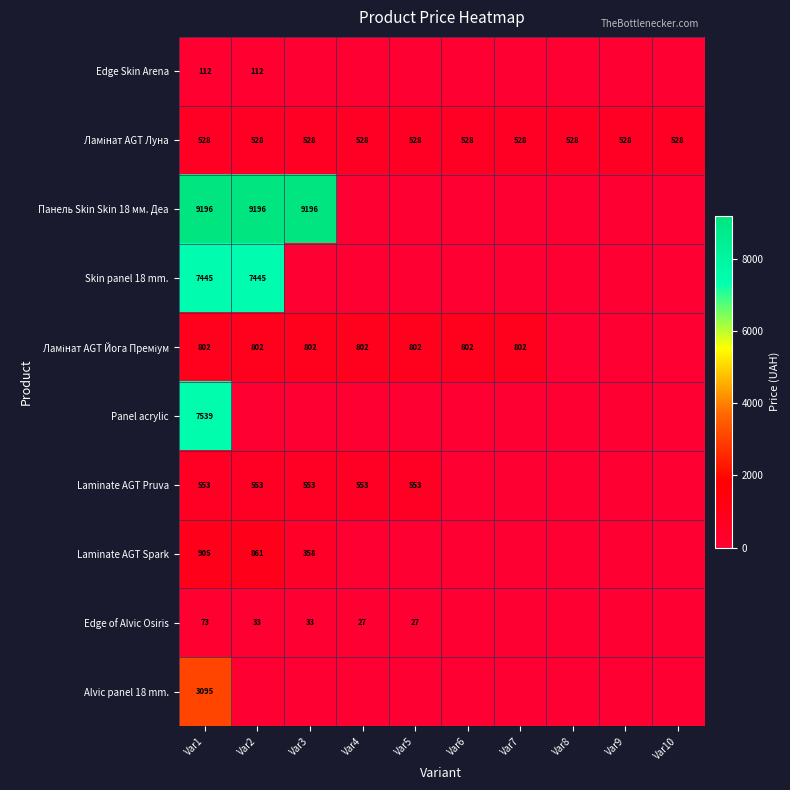

What is the spread (max minus min) of values at Var1?

9123